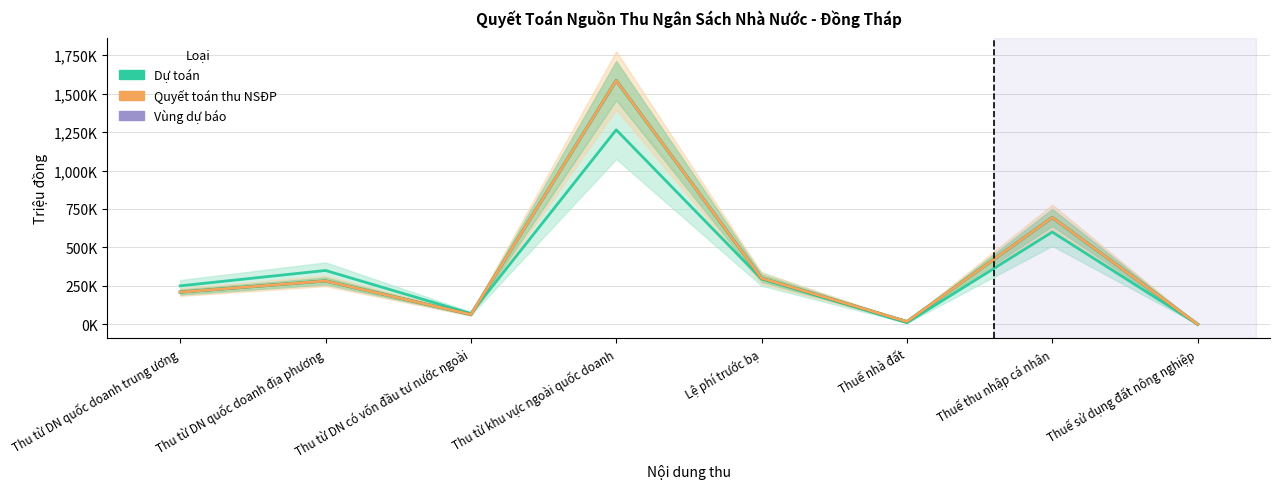

What is the sum of the Quyết toán - Tổng thu NSNN (đường) values at Thu từ DN quốc doanh địa phương and Thuế thu nhập cá nhân?

976628.0